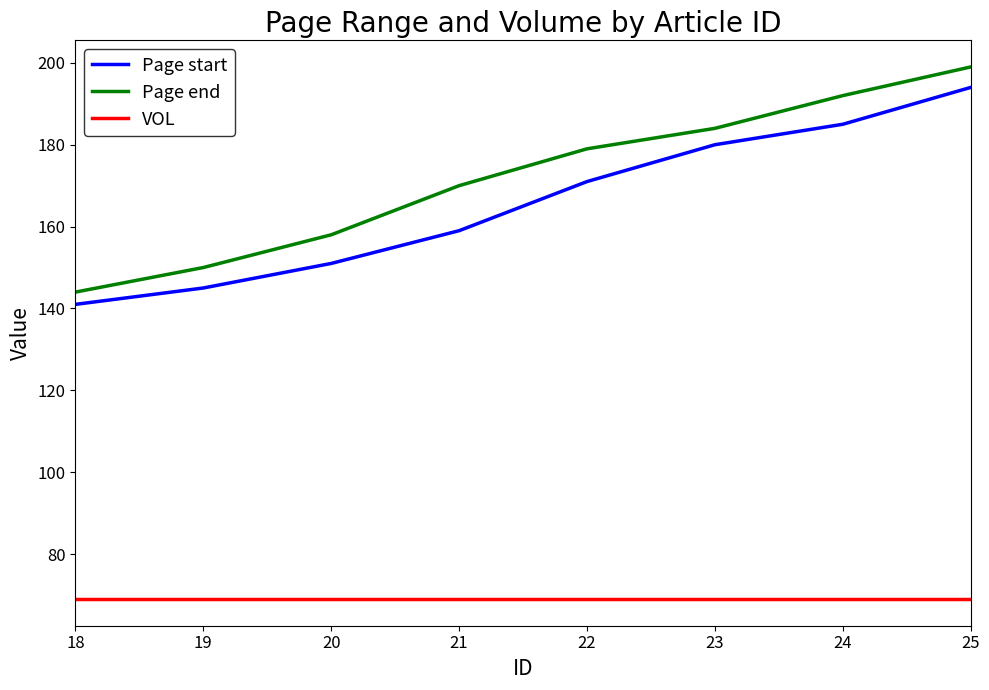

What is the highest value of the Page end series?

199